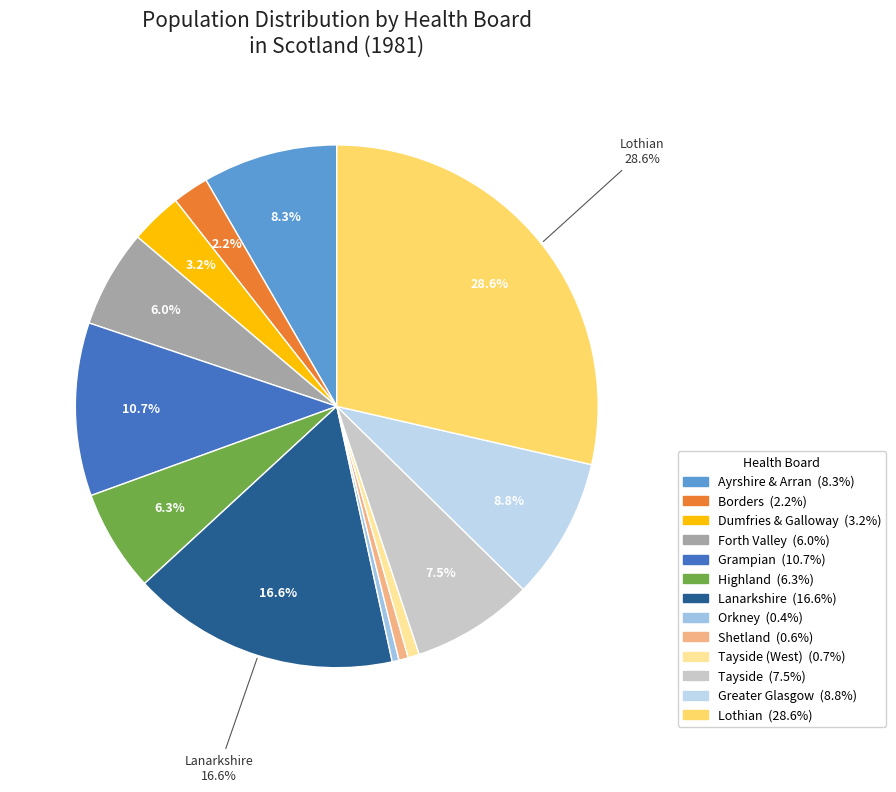

Count the number of slices in the pie.

13